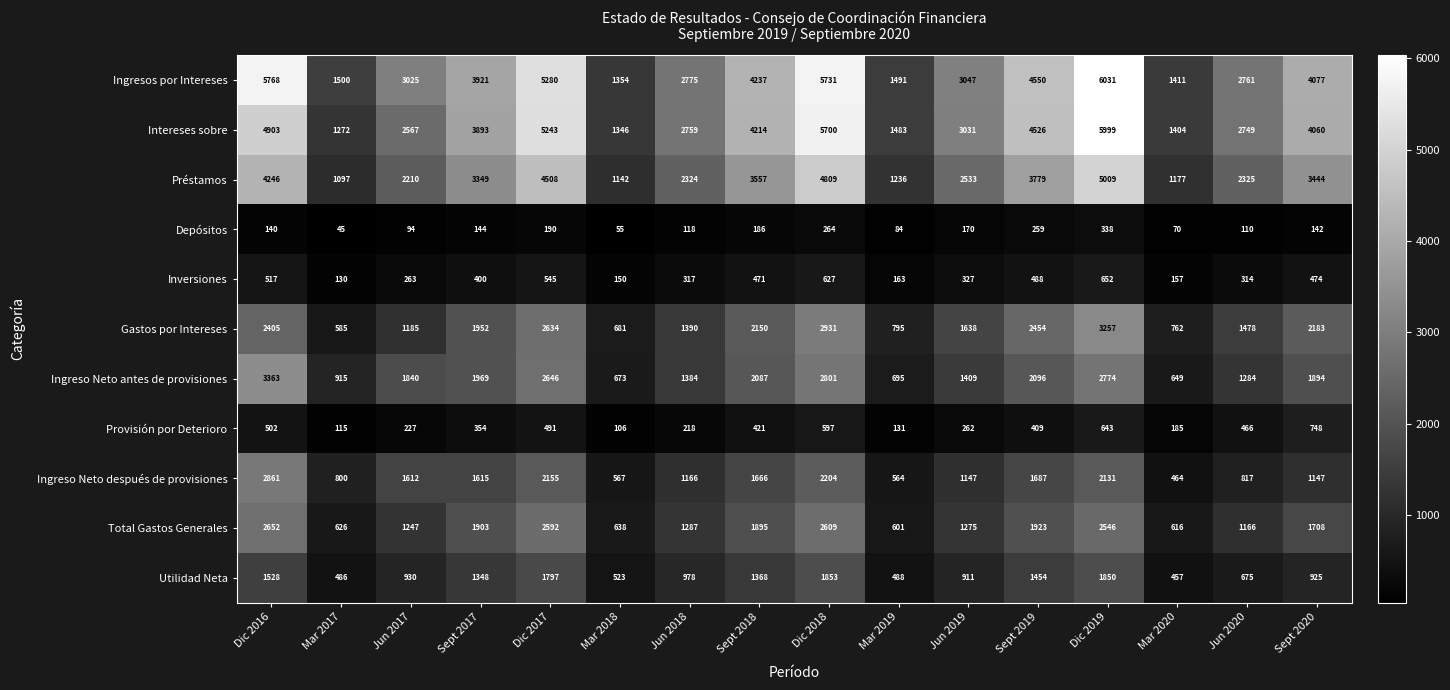

At which label does Gastos por Intereses first exceed 1952?

Dic 2016